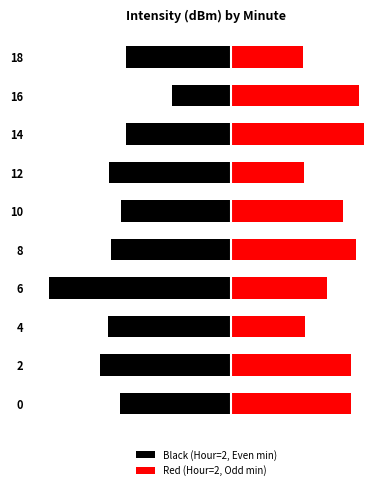

Rank the series by their average value, from highest to lowest.

Red (Hour=2, Odd min), Black (Hour=2, Even min)